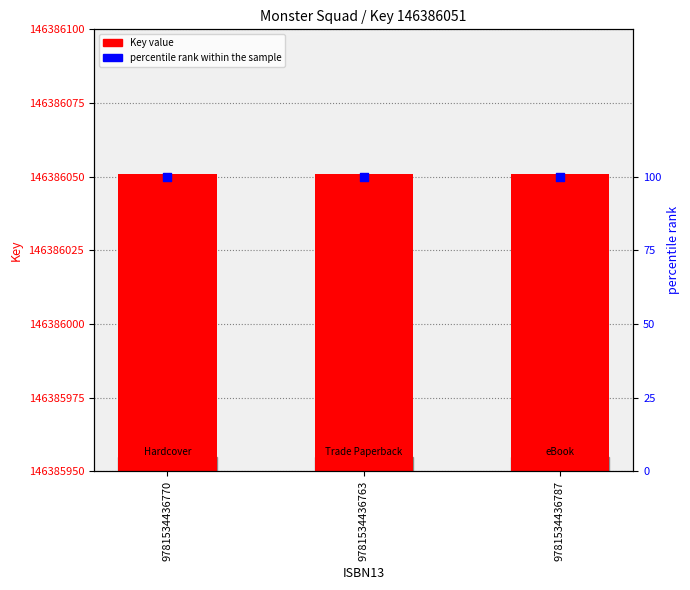

At which category is the sum across all series the highest?

9781534436770